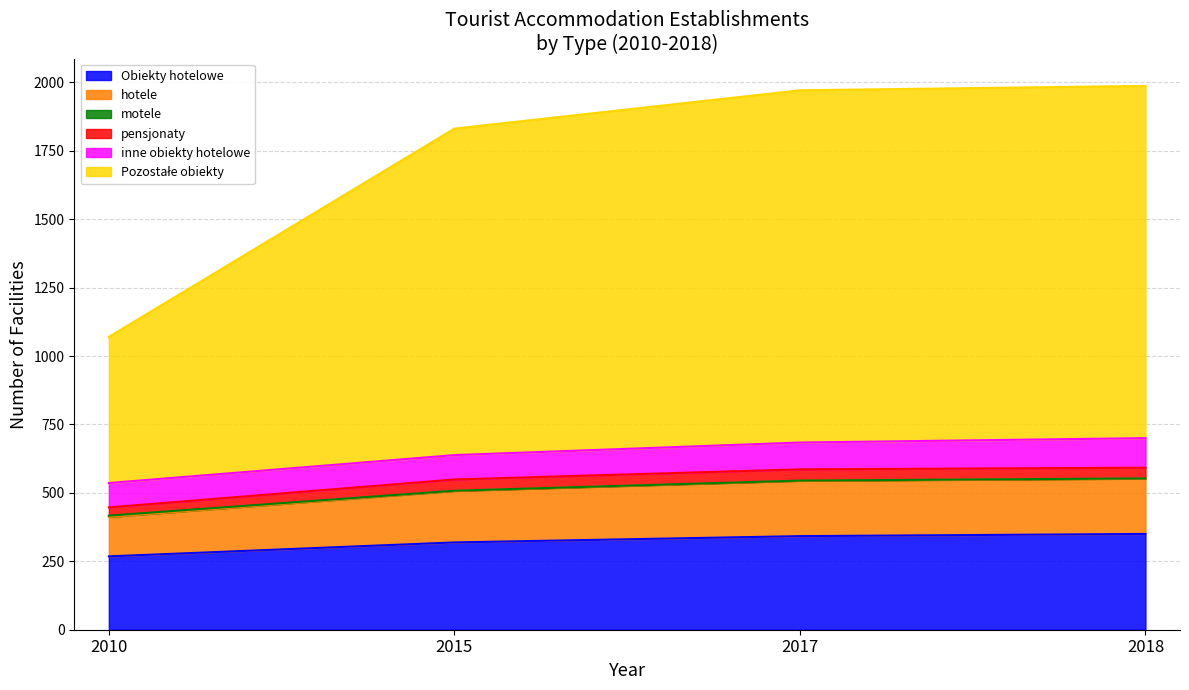

What is the lowest value of the Obiekty hotelowe series?

268